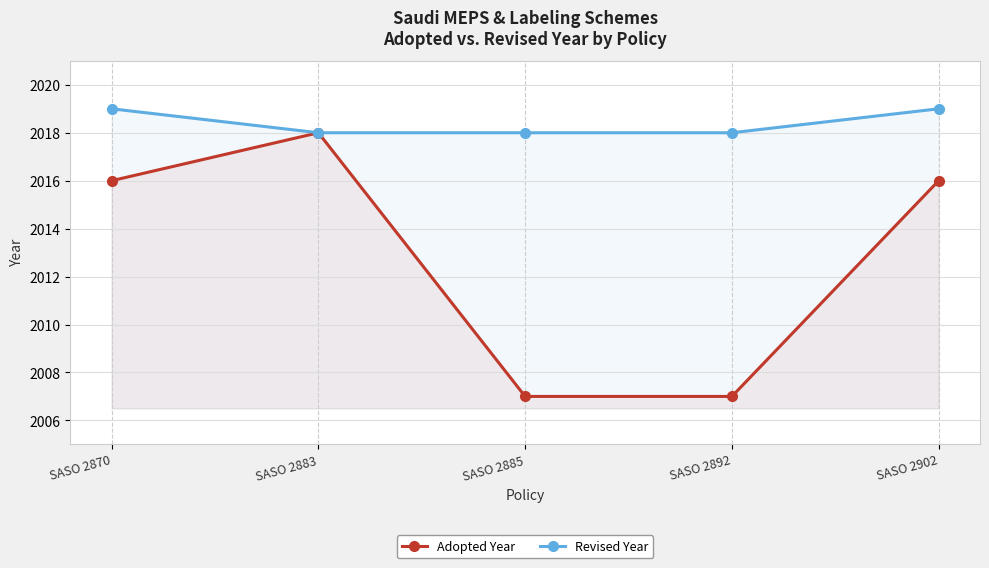

What is the difference between the highest and lowest values at SASO 2892?

11